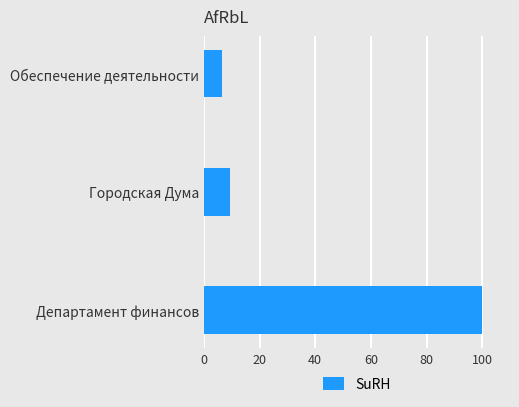

Reading bottom to top, list all the values displayed in this chart.

Департамент финансов=100.0	Городская Дума=9.5	Обеспечение деятельности=6.6